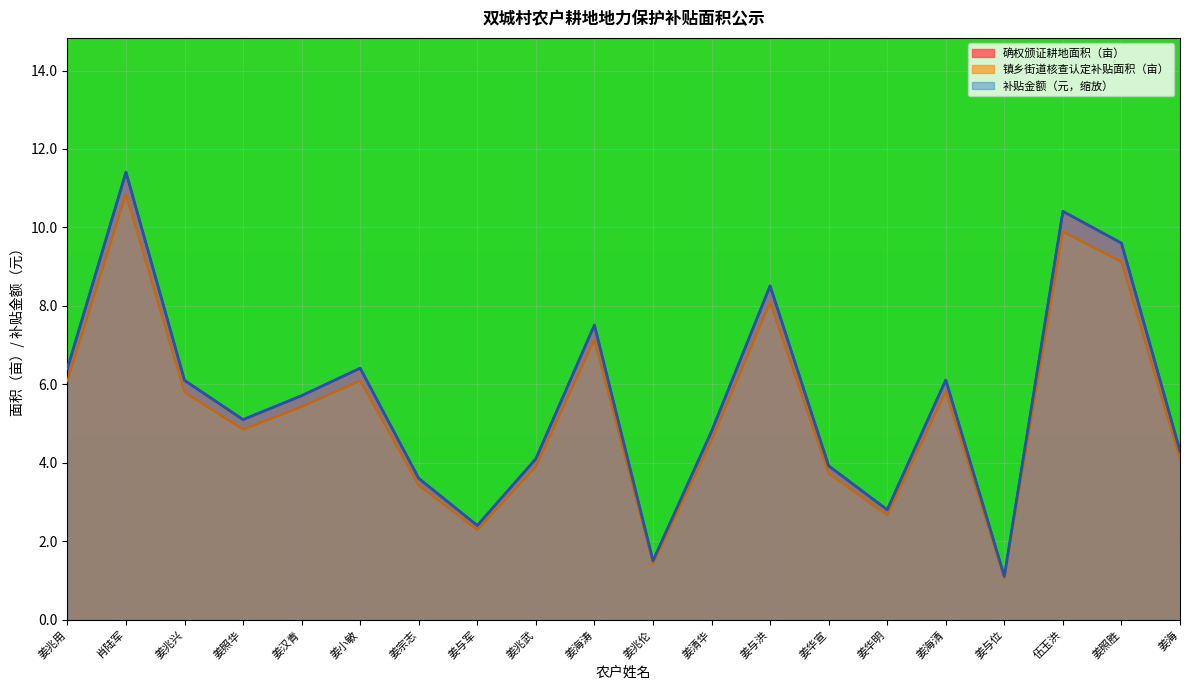

At which category does the chart reach its peak across all series?

肖陆军